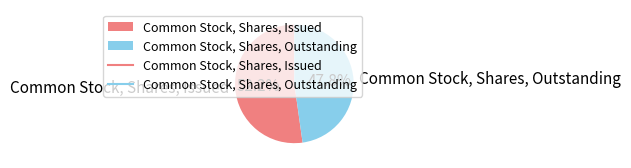

Approximately how many times larger is the value at Common Stock, Shares, Issued compared to Common Stock, Shares, Outstanding?

1.1